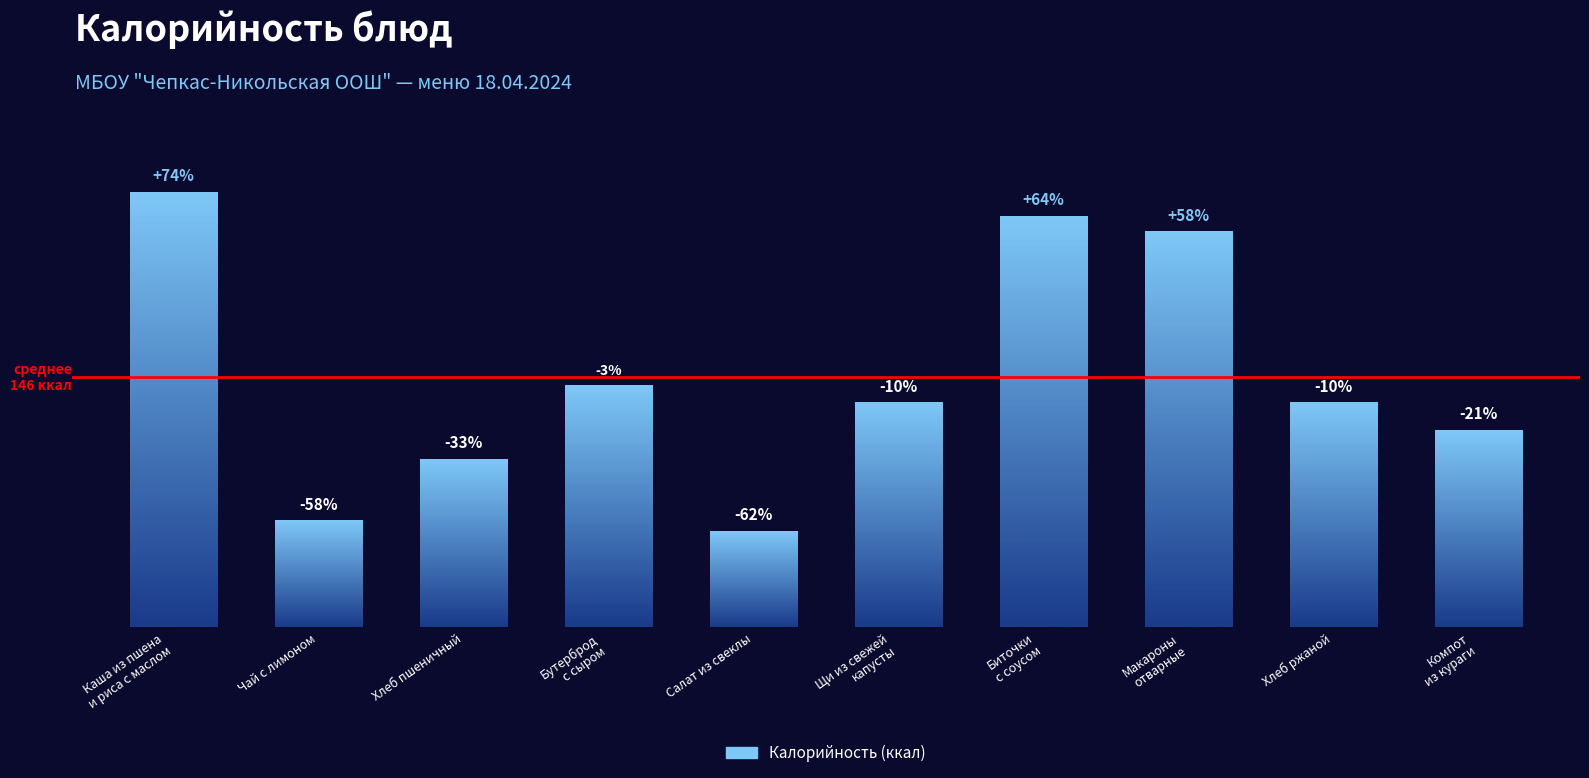

Is it true that the value at Компот
из кураги is 115?

True